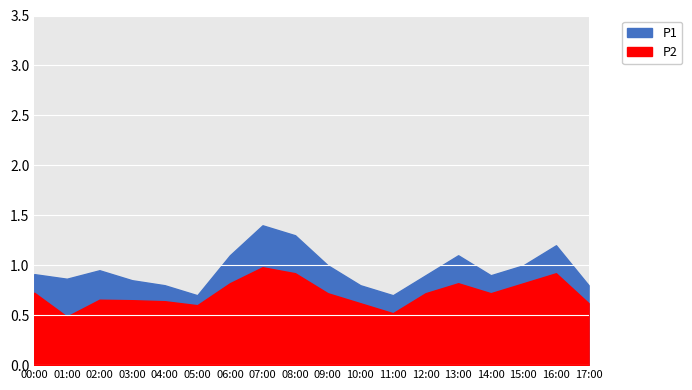

At how many categories does at least one series exceed 1?

7